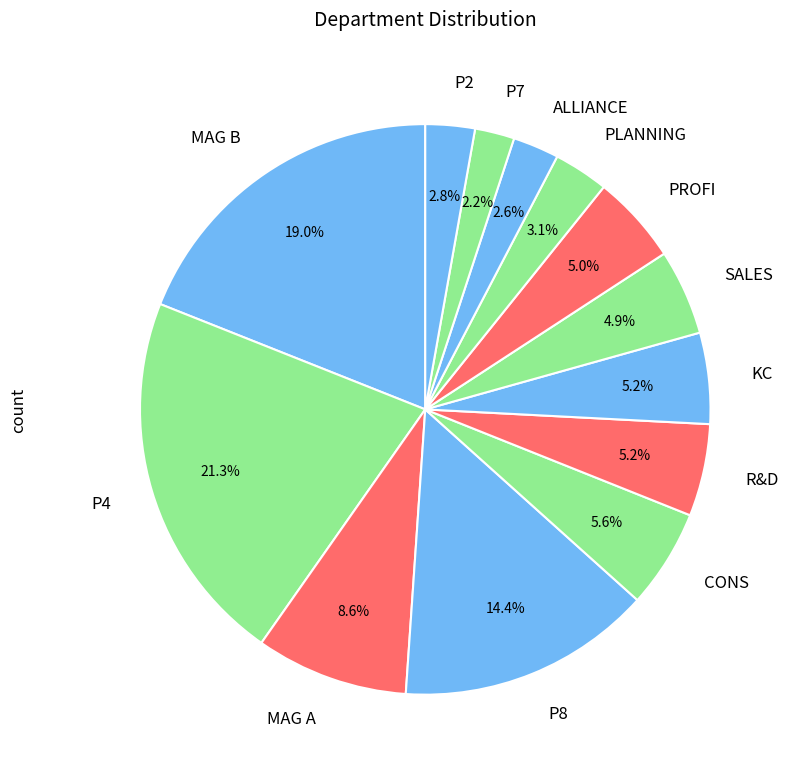

Is R&D the majority of the pie?

No